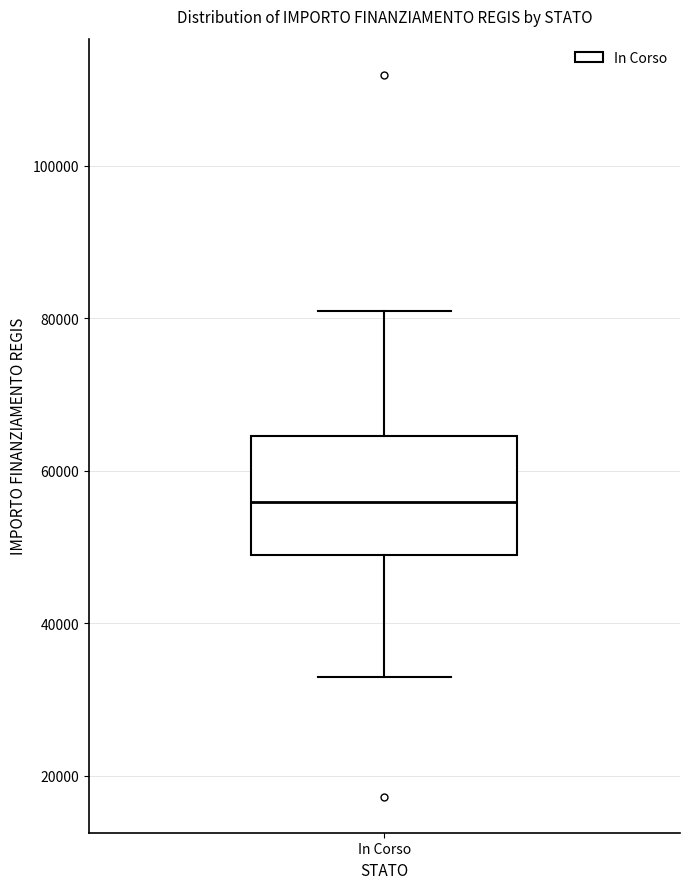

Read this box plot against the y-axis: the position of the median line, the range covered by the box, and the ends of both whiskers. The values are not printed on the chart, so give them approximately, as read against the axis.

median 56000, box 50000 to 64000, whiskers 32000 to 80000